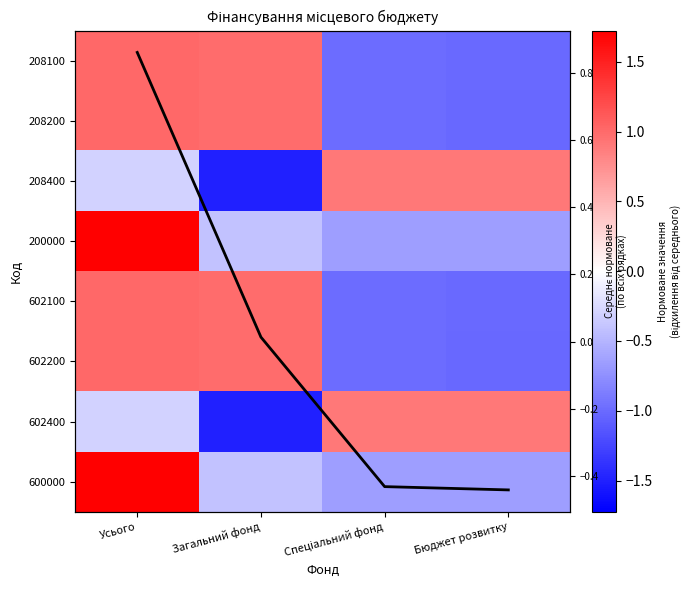

What is the greatest value displayed?

1.7